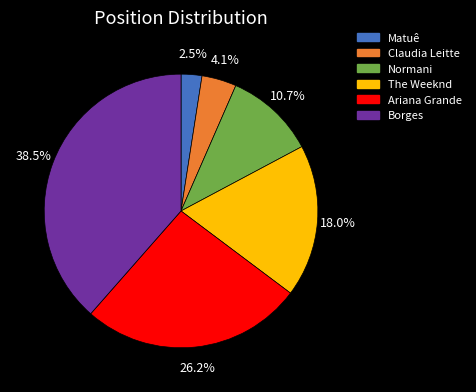

Which category has the smallest portion of the pie?

Matuê